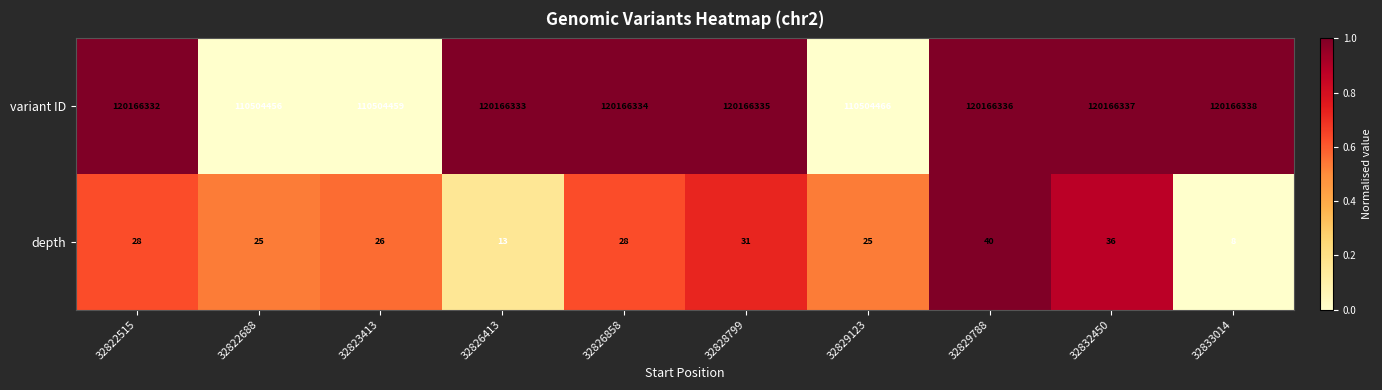

What value does the depth series have at 32829123?

25